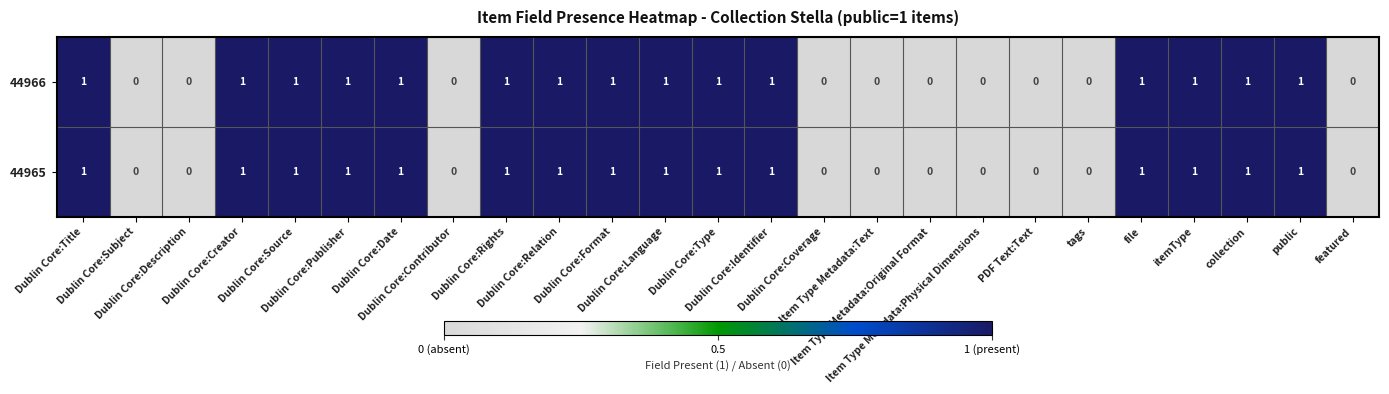

What is the sum of all 44966 values?

15